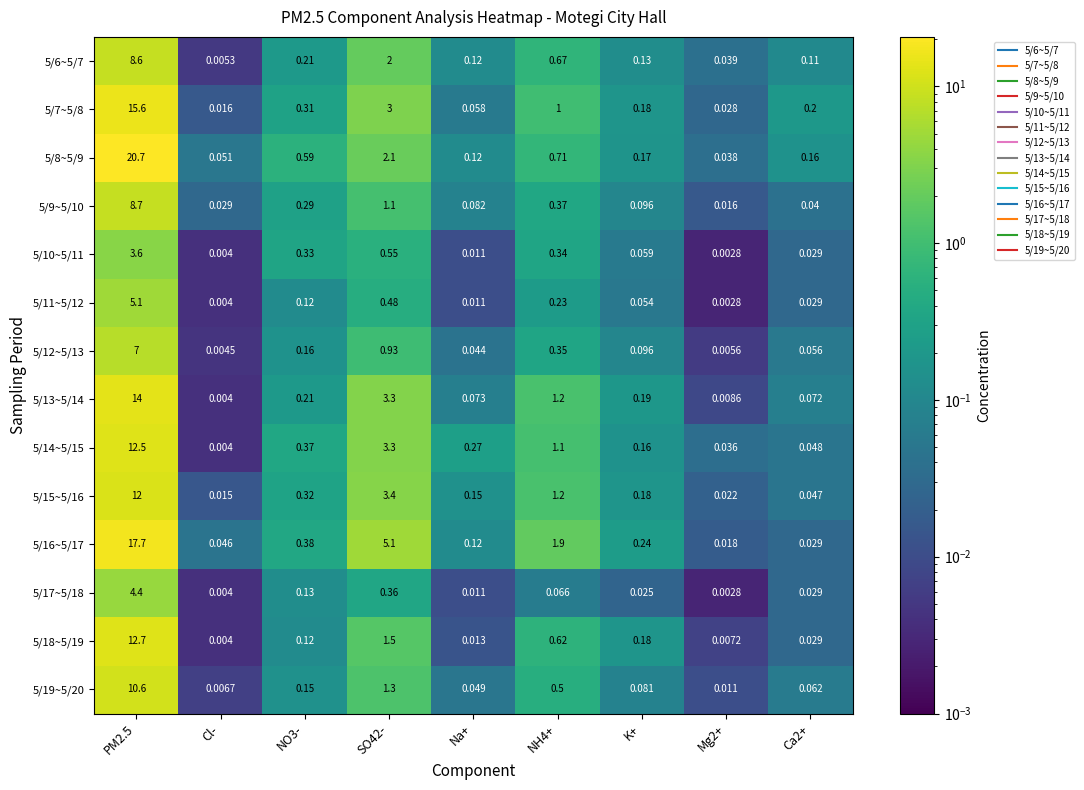

Is the value of 5/18~5/19 at Ca2+ greater than the value of 5/7~5/8 at NH4+?

No